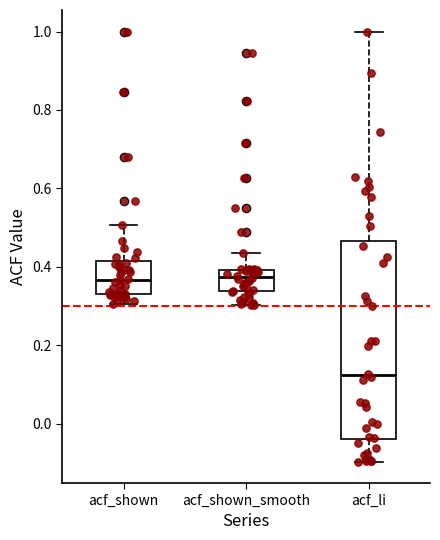

Reading left to right, read every box against the y-axis: the position of its median line, the range the box covers, and the ends of its whiskers. The values are not printed on the chart, so give them approximately, as read against the axis.

acf_shown: median 0.36, box 0.34 to 0.42, whiskers 0.30 to 0.50
acf_shown_smooth: median 0.38, box 0.34 to 0.40, whiskers 0.30 to 0.44
acf_li: median 0.12, box -0.04 to 0.46, whiskers -0.10 to 1.00